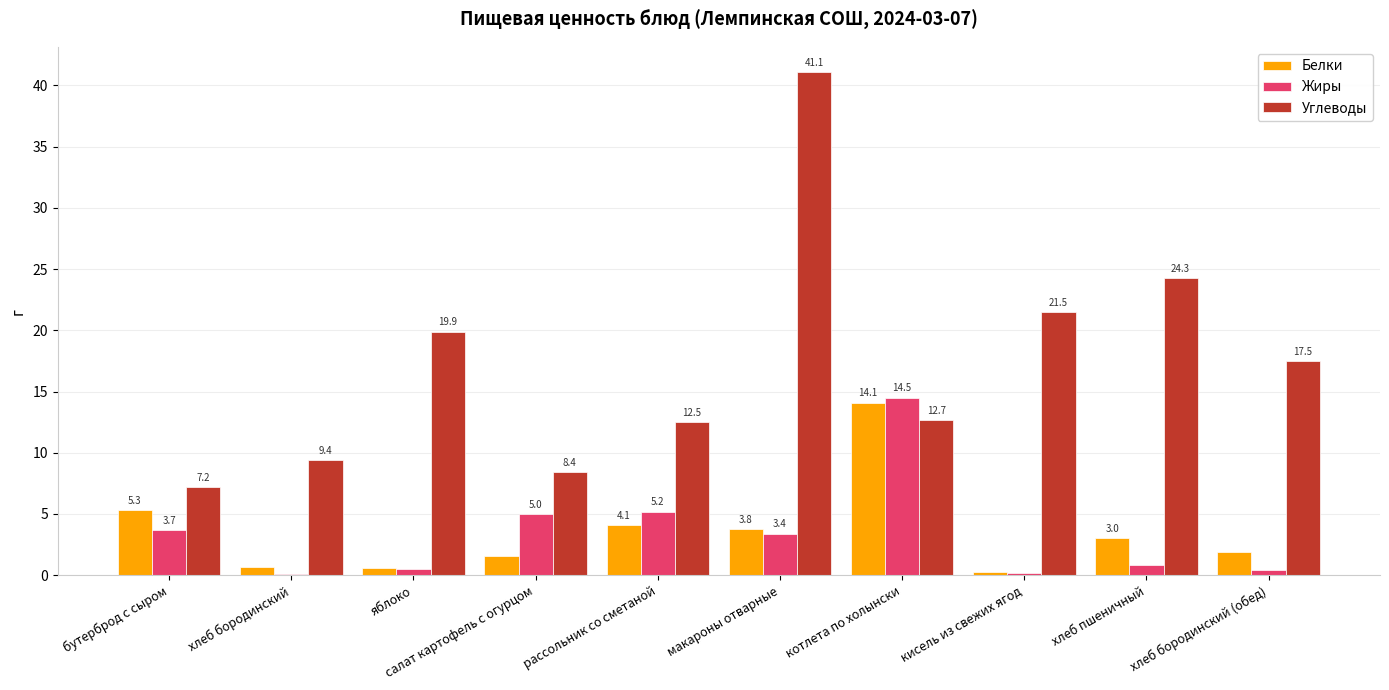

What is the sum of all Жиры values?

33.8